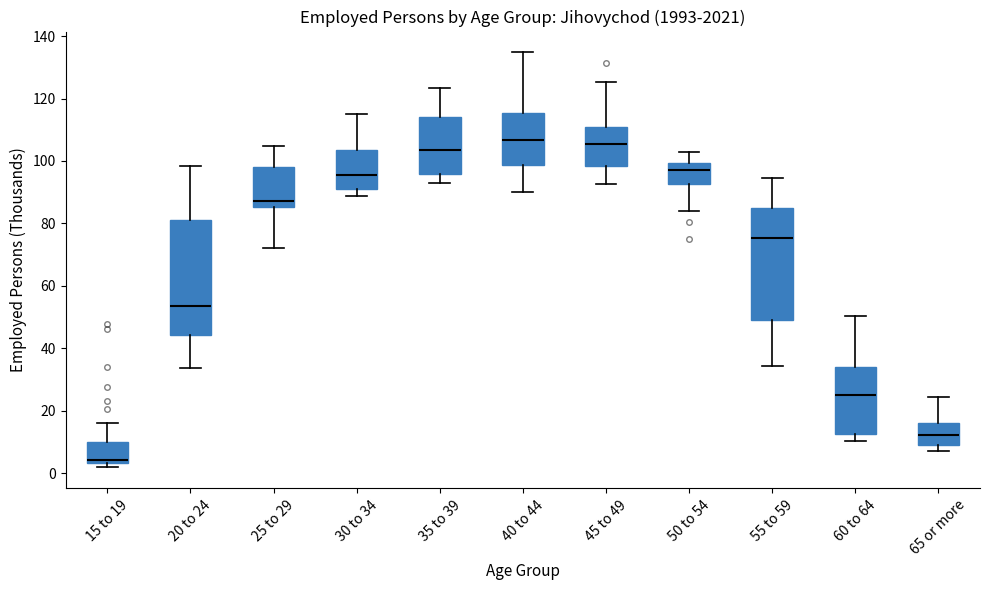

Reading left to right, transcribe this box plot: for each box, give where its median line is, the range the box spans, and where its two whiskers end, as read against the y-axis. The values are not printed on the chart, so give them approximately, as read against the axis.

15 to 19: median 4 (just above the box's lower edge), box 4 to 10, whiskers 2 to 16
20 to 24: median 54, box 44 to 82, whiskers 34 to 98
25 to 29: median 88, box 86 to 98, whiskers 72 to 104
30 to 34: median 96, box 92 to 104, whiskers 88 to 116
35 to 39: median 104, box 96 to 114, whiskers 94 to 124
40 to 44: median 106, box 98 to 116, whiskers 90 to 134
45 to 49: median 106, box 98 to 110, whiskers 92 to 126
50 to 54: median 98, box 92 to 100, whiskers 84 to 102
55 to 59: median 76, box 50 to 84, whiskers 34 to 94
60 to 64: median 24, box 12 to 34, whiskers 10 to 50
65 or more: median 12, box 8 to 16, whiskers 8 (just below the box's lower edge) to 24